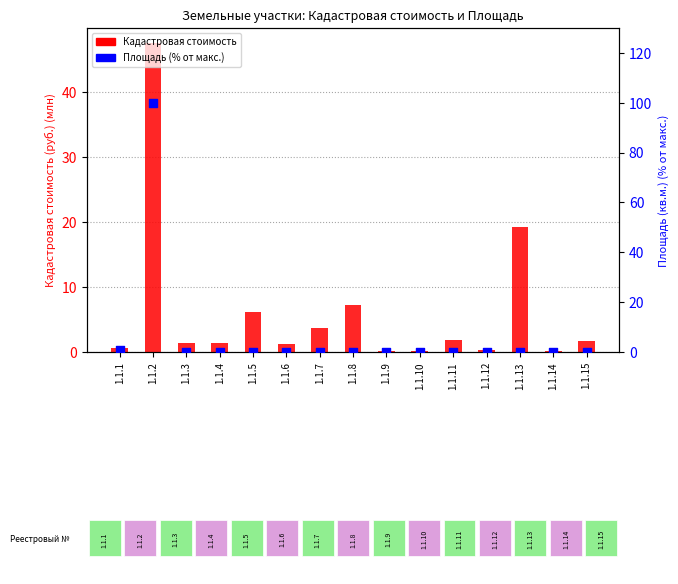

At how many categories does at least one series exceed 35?

1